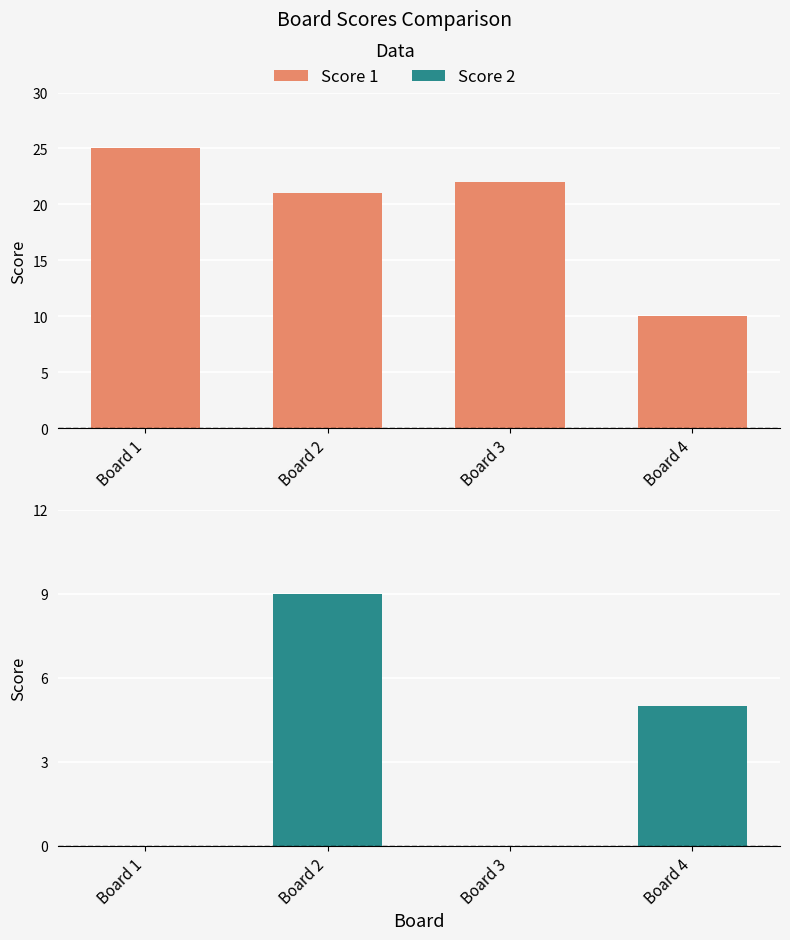

What is the greatest value displayed?

25